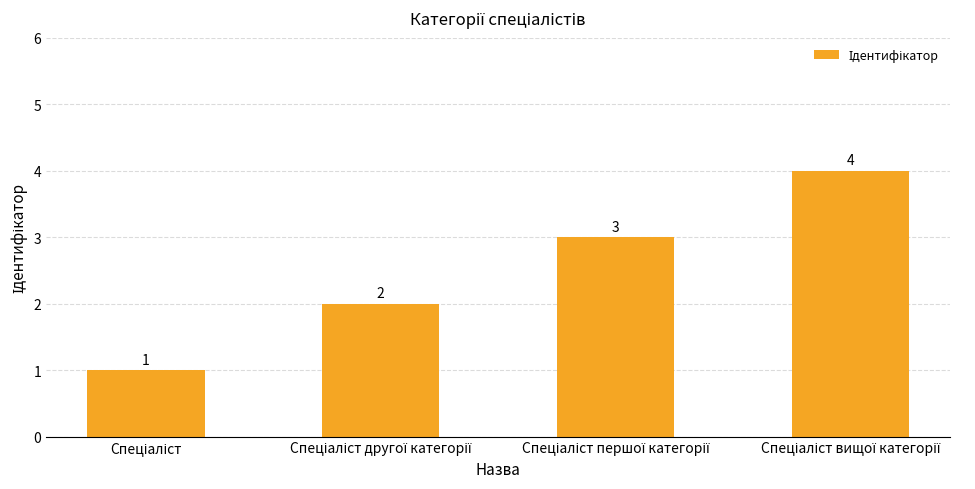

What is the difference between the maximum and minimum values?

3